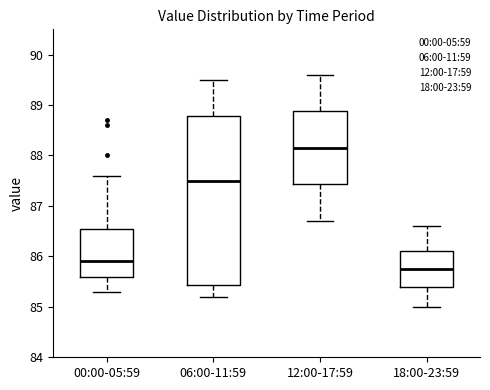

Reading left to right, read every box against the y-axis: the position of its median line, the range the box covers, and the ends of its whiskers. The values are not printed on the chart, so give them approximately, as read against the axis.

00:00-05:59: median 85.9, box 85.6 to 86.6, whiskers 85.3 to 87.6
06:00-11:59: median 87.5, box 85.4 to 88.8, whiskers 85.2 to 89.5
12:00-17:59: median 88.2, box 87.4 to 88.9, whiskers 86.7 to 89.6
18:00-23:59: median 85.8, box 85.4 to 86.1, whiskers 85.0 to 86.6